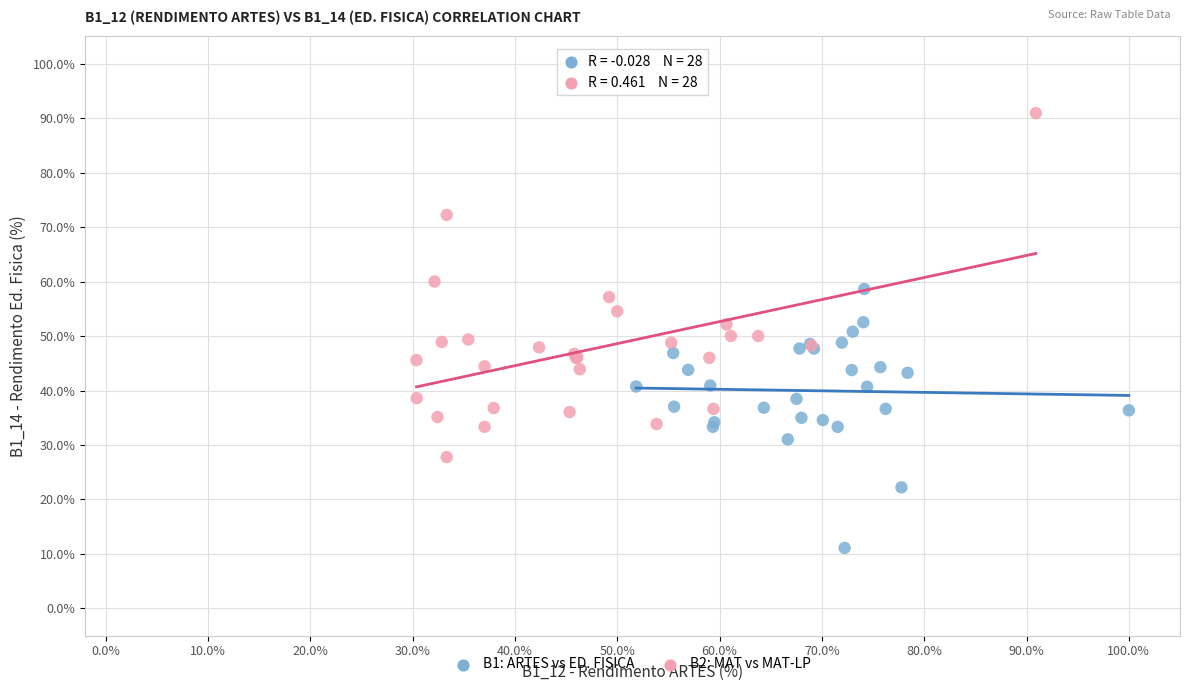

Which series reaches the maximum Y coordinate?

B2: MAT vs MAT-LP